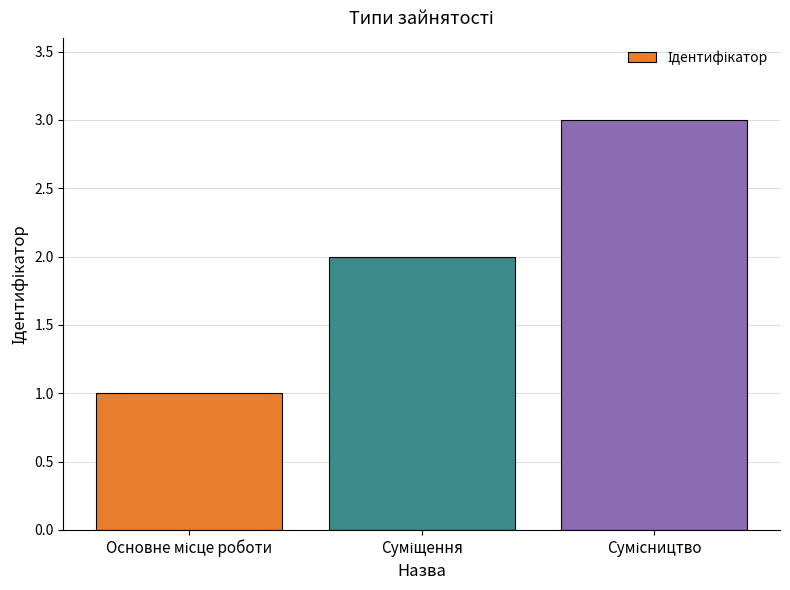

What is the maximum value shown in the chart?

3